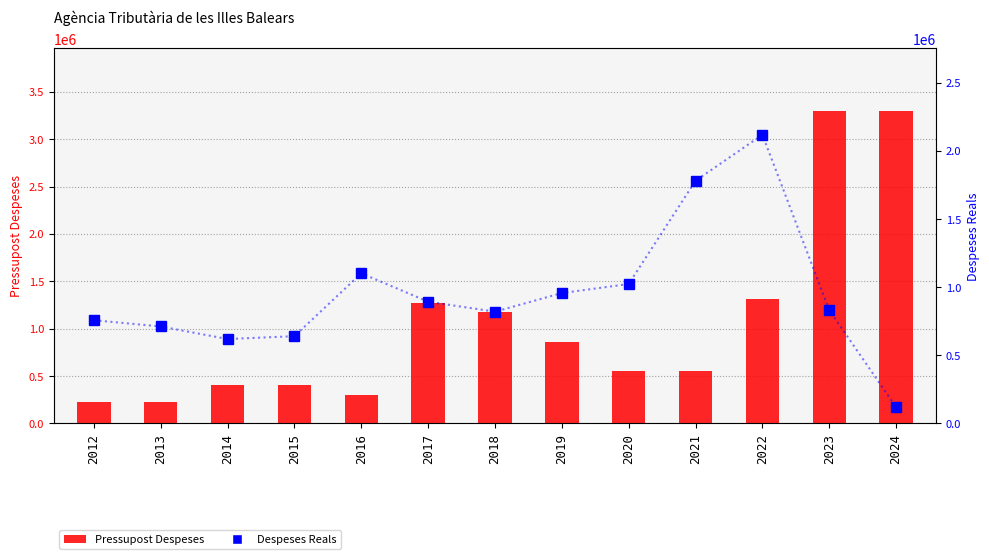

Rank the series by their maximum value, from lowest to highest.

Despeses Reals, Pressupost Despeses